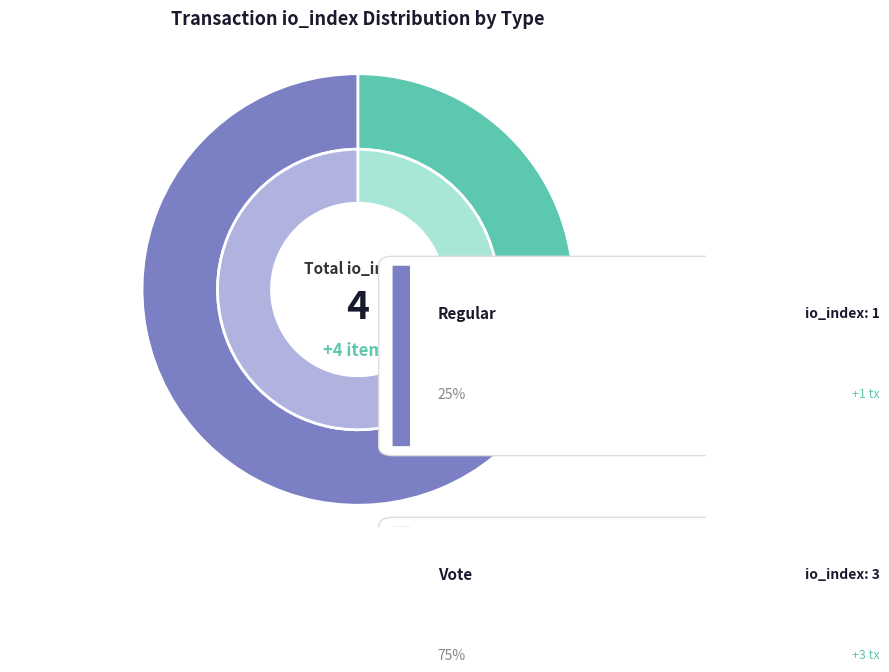

How many segments does this pie chart have?

2